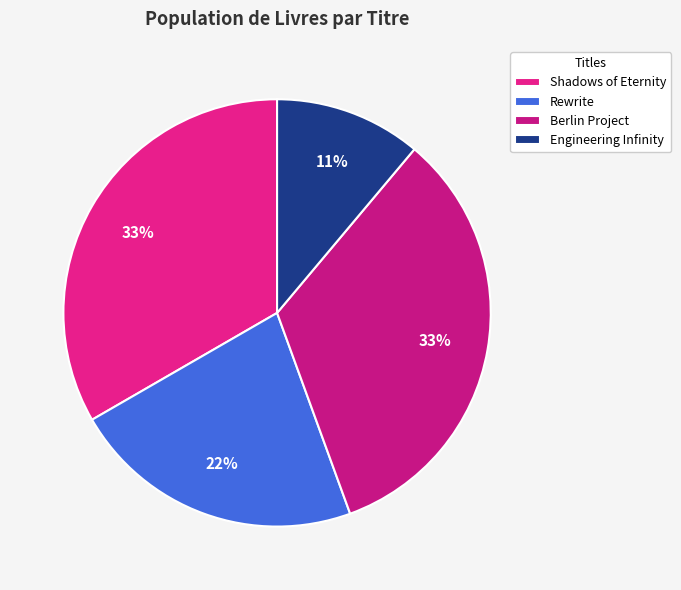

What portion of the pie excludes Shadows of Eternity?

66.7%